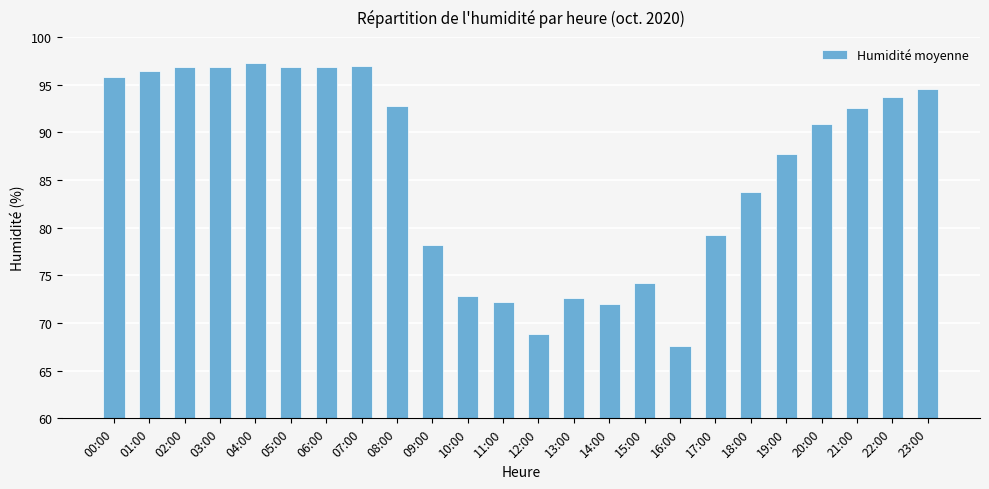

Count the number of data series in this chart.

1